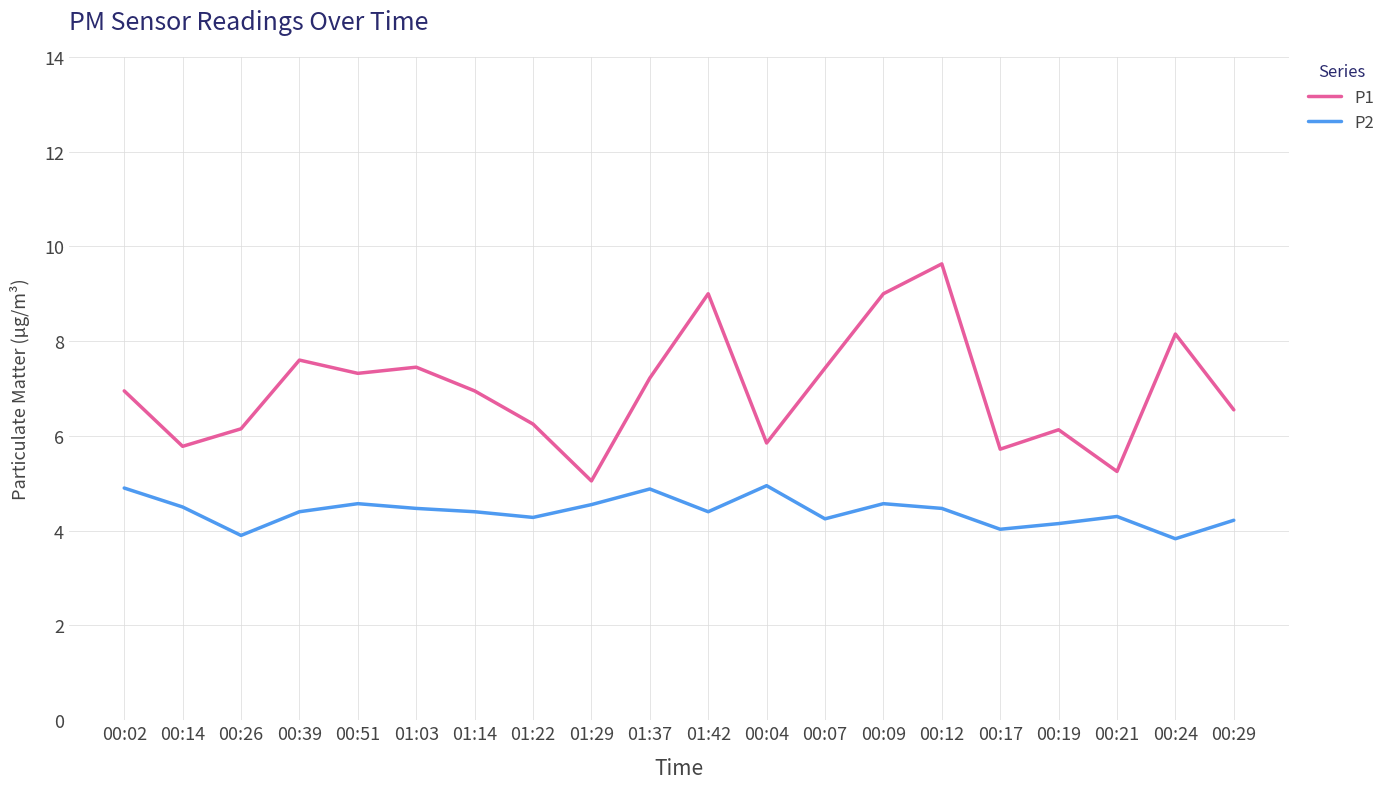

True or false: P1 has a value of 9.6 at 00:12.

True